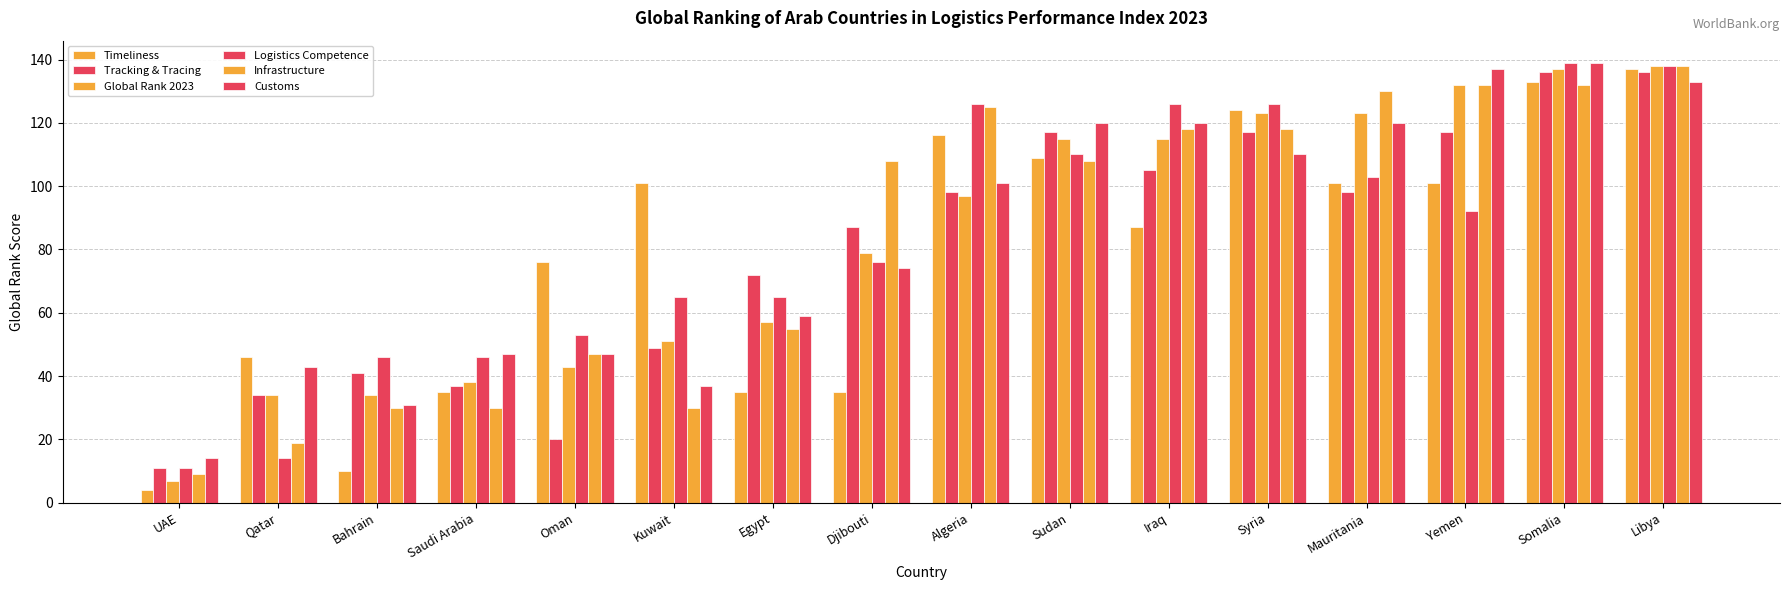

What is the greatest value displayed?

139